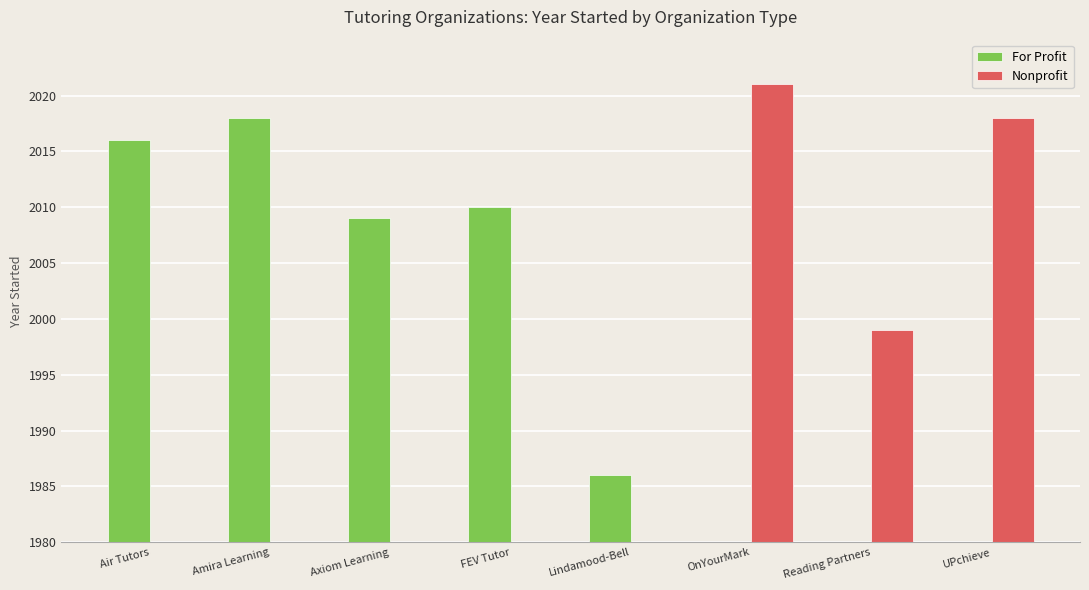

Reading right to left, what are all the values shown in this chart?

For Profit: UPchieve=0	Reading Partners=0	OnYourMark=0	Lindamood-Bell=6	FEV Tutor=30	Axiom Learning=29	Amira Learning=38	Air Tutors=36
Nonprofit: UPchieve=38	Reading Partners=19	OnYourMark=41	Lindamood-Bell=0	FEV Tutor=0	Axiom Learning=0	Amira Learning=0	Air Tutors=0